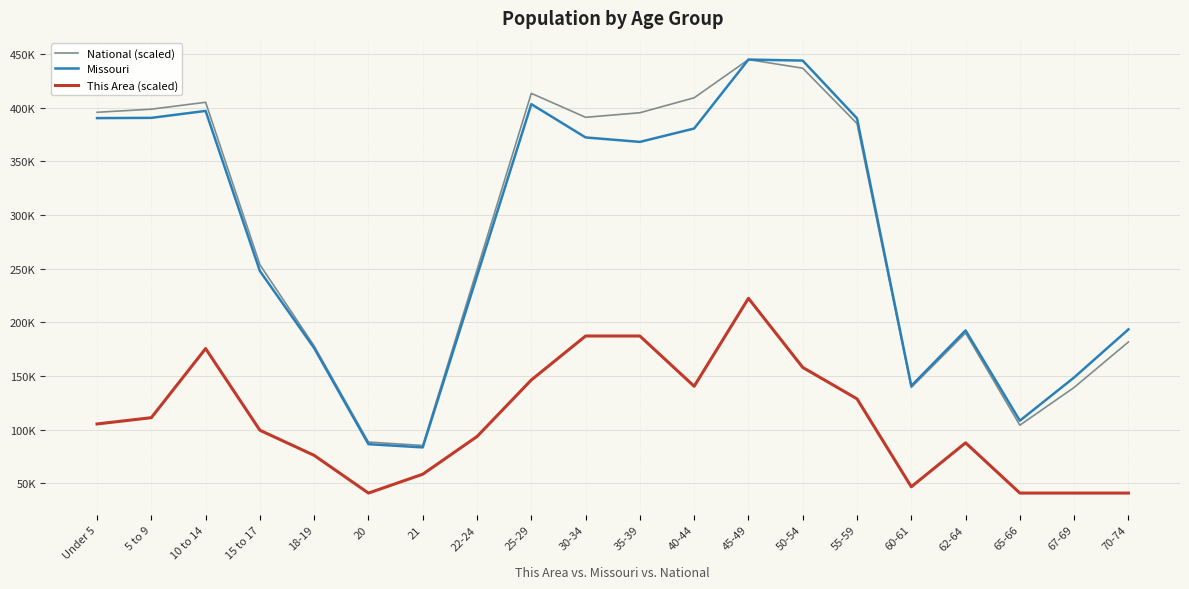

Which category has the highest value across all series?

45-49